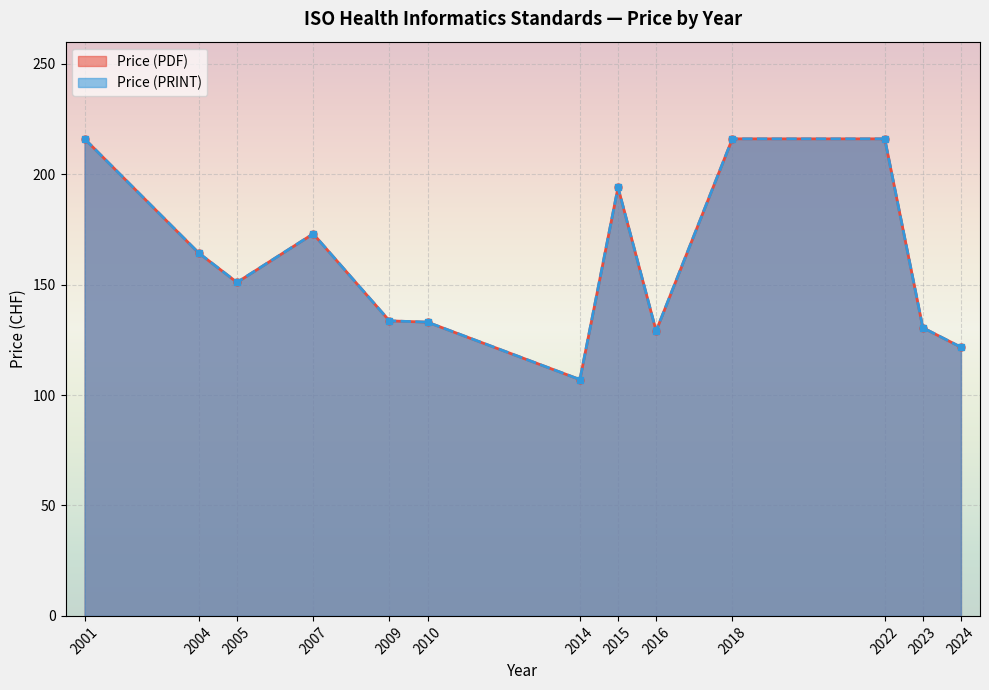

Does the chart display data point markers on the line(s)?

Yes